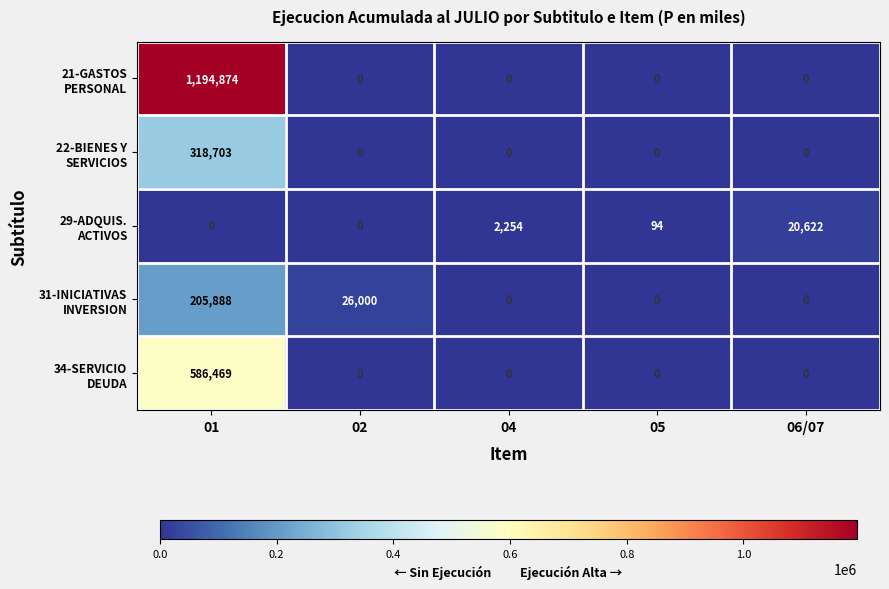

How many distinct data groups are displayed?

5